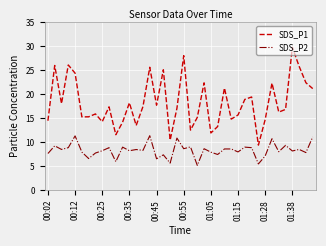

Which series has the largest range (max minus min)?

SDS_P1